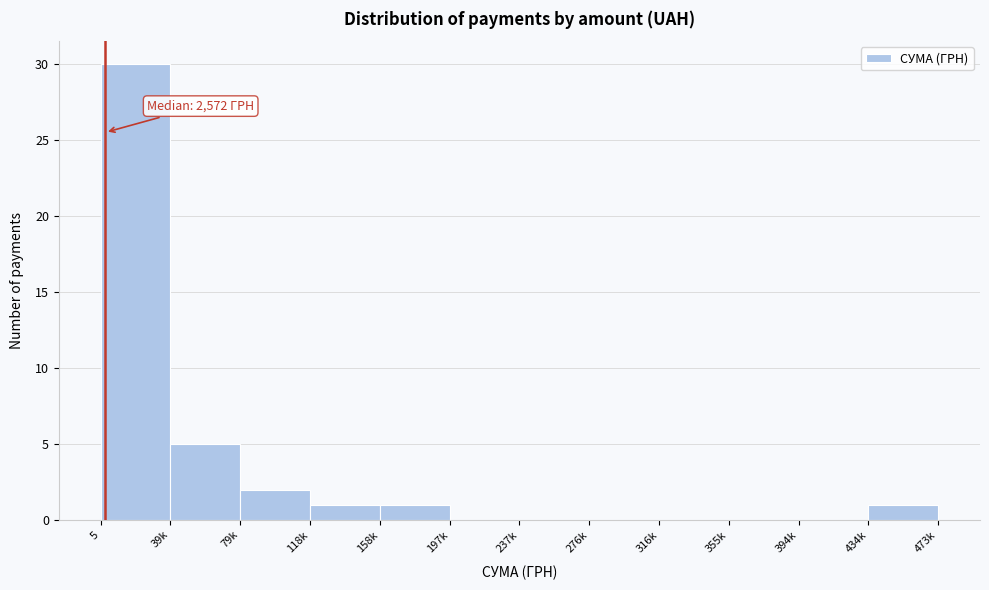

Reading left to right, list all the values displayed in this chart.

5=30	39k=5	79k=2	118k=1	158k=1	197k=0	237k=0	276k=0	316k=0	355k=0	394k=0	434k=1